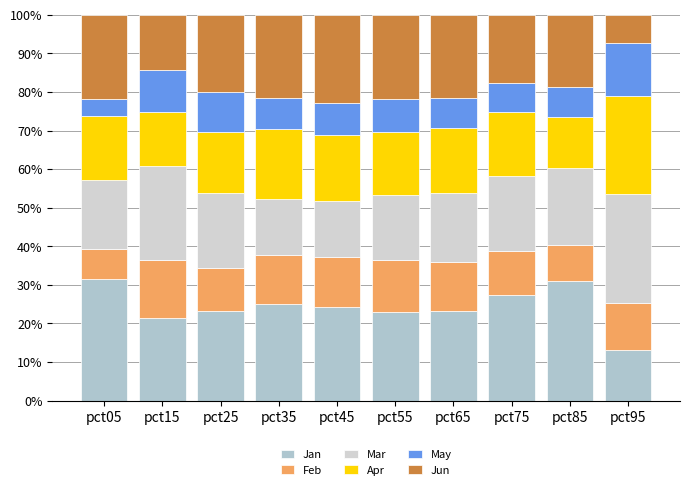

What is the total value across all series at pct25?

100.0